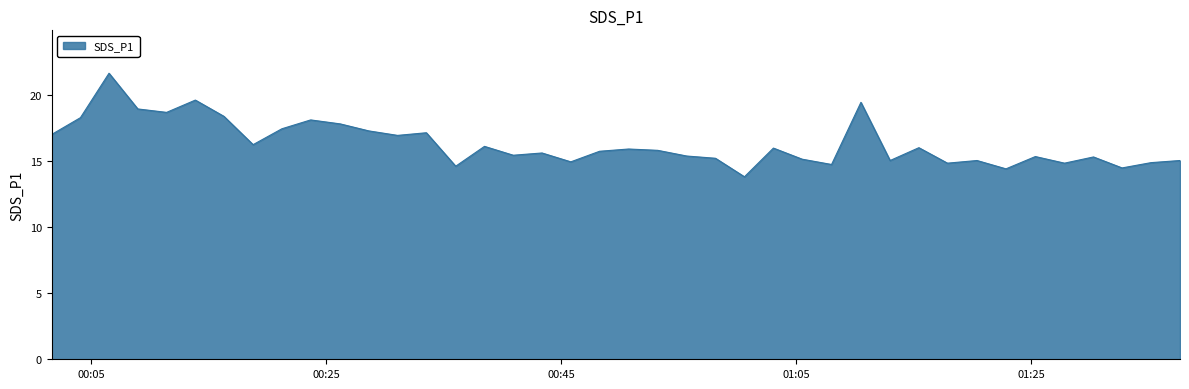

What is the difference between the maximum and minimum values?

7.8